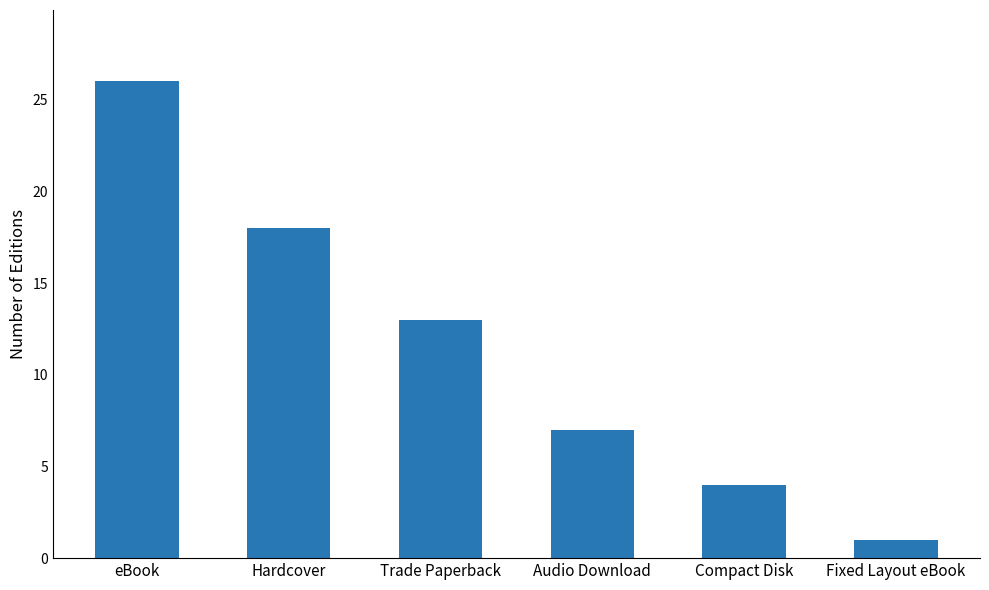

What is the change in value from Audio Download to Fixed Layout eBook?

-6